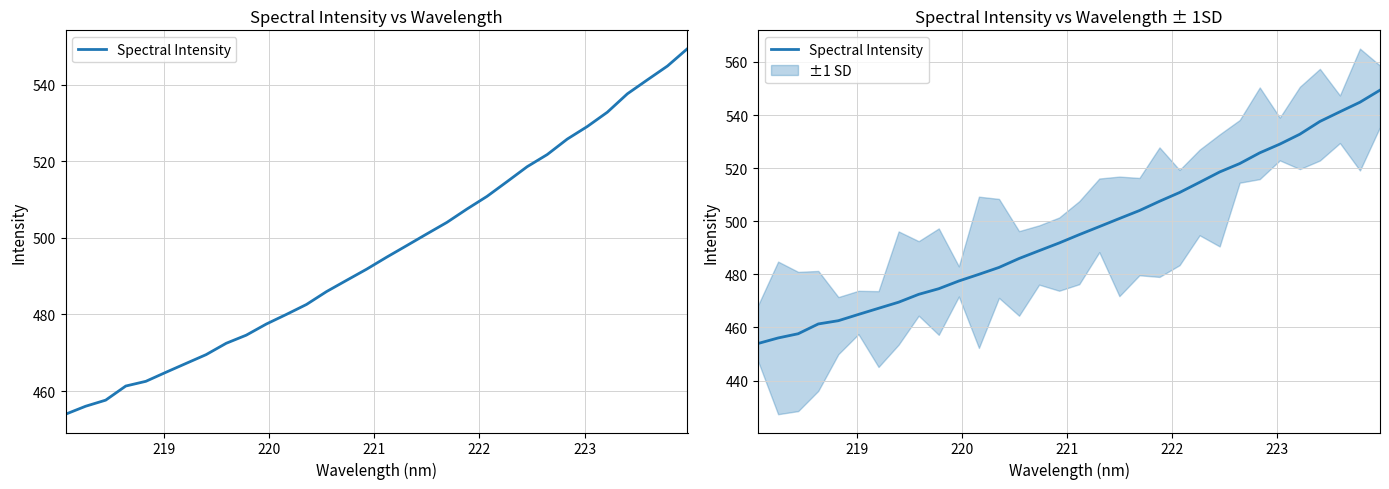

Is it true that the value at 16 is 111.8?

False